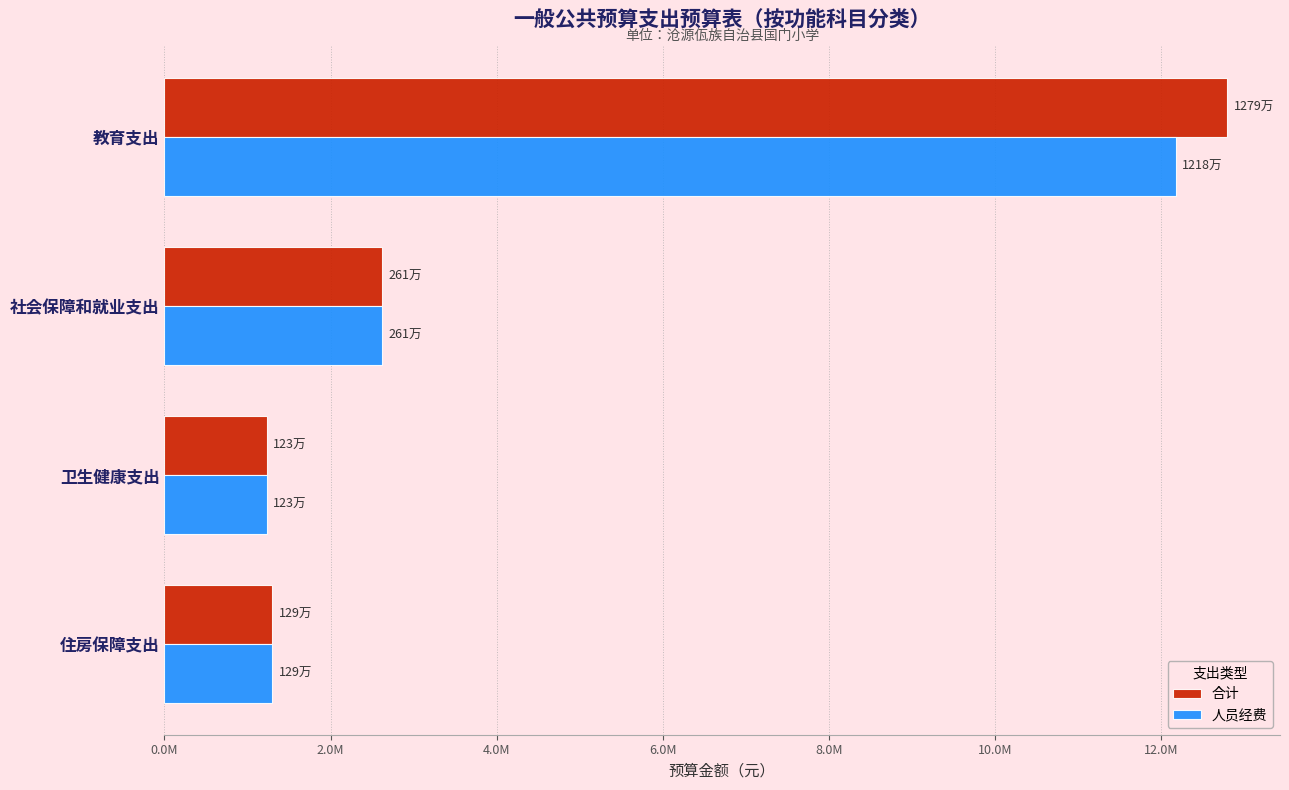

What are all the series names shown in the legend?

合计, 人员经费